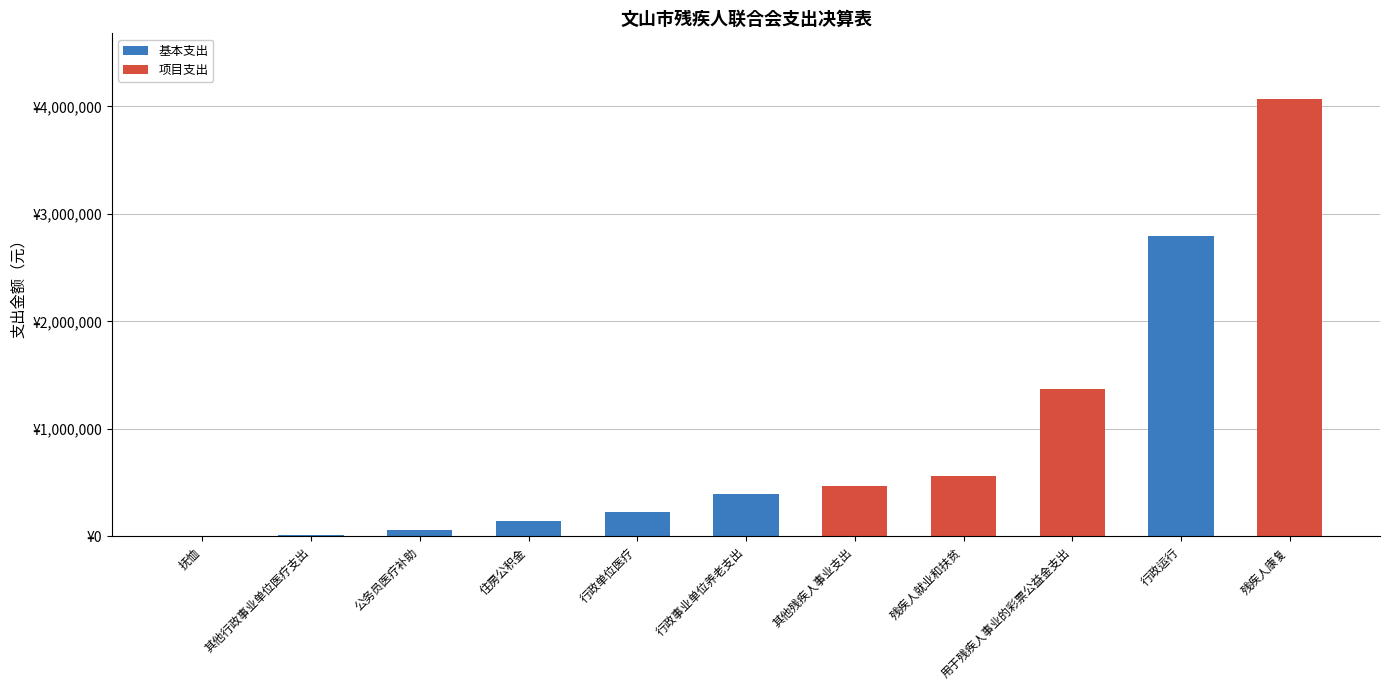

True or false: 项目支出 has a value of 0.0 at 行政单位医疗.

True